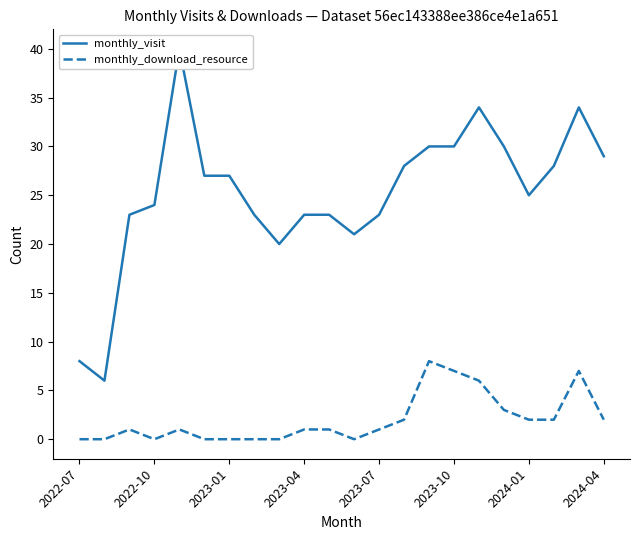

The monthly_download_resource series shows 0 at 2024-04. True or false?

False